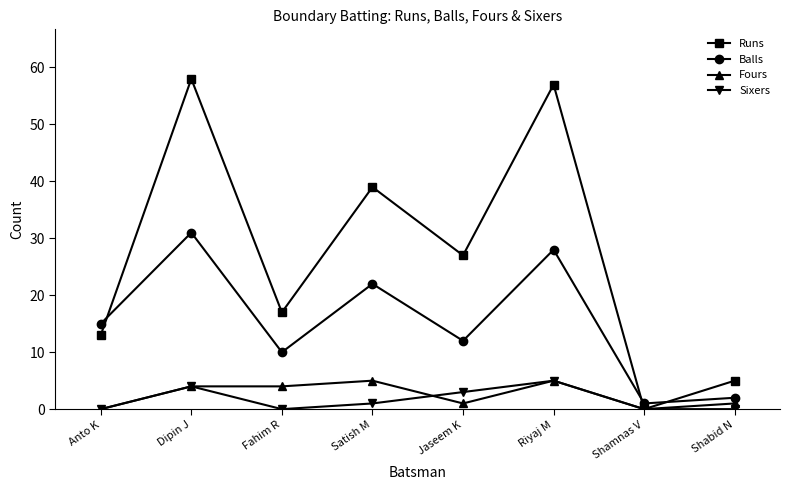

Where is Balls nearest to the value 16?

Anto K